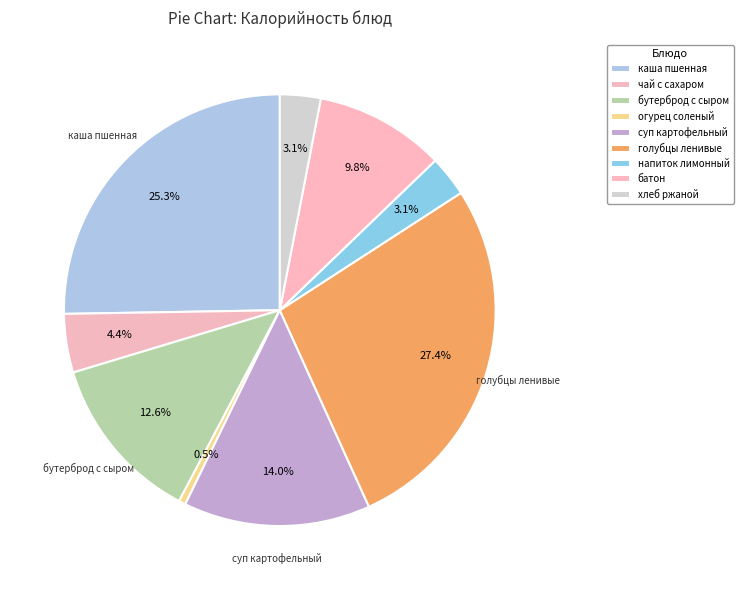

How many segments does this pie chart have?

9